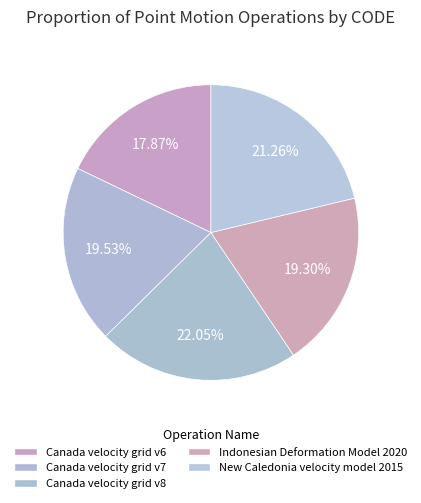

Count the number of slices in the pie.

5